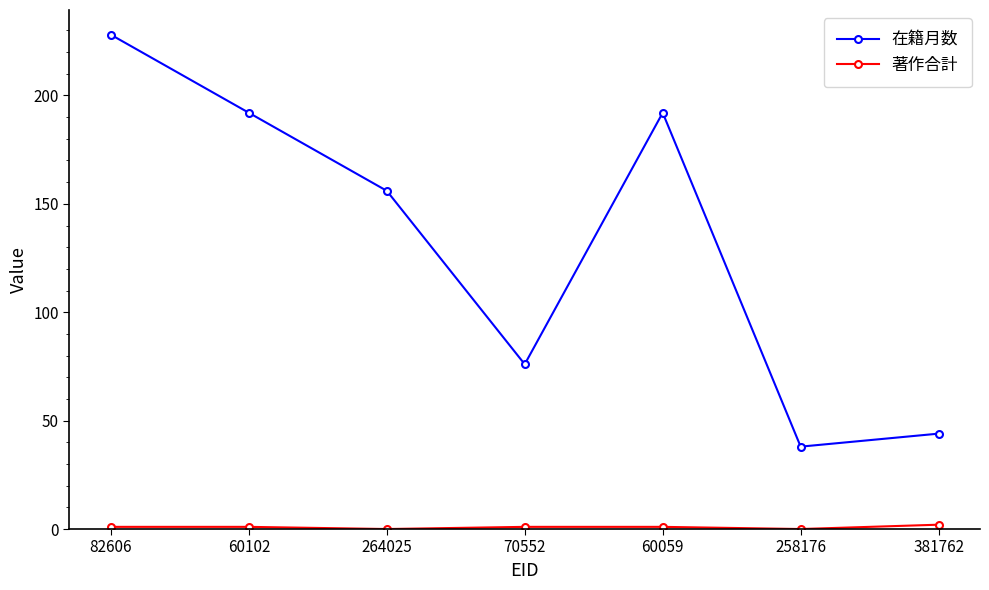

Between 82606 and 264025, which series saw the biggest shift?

在籍月数